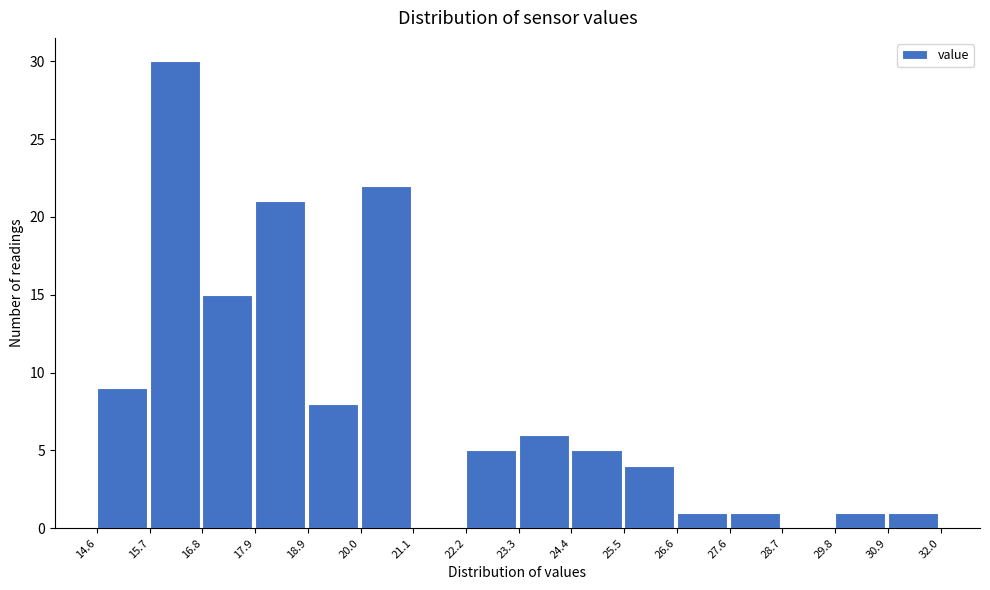

Which range on the x-axis has the tallest bar?

15.7 to 16.8